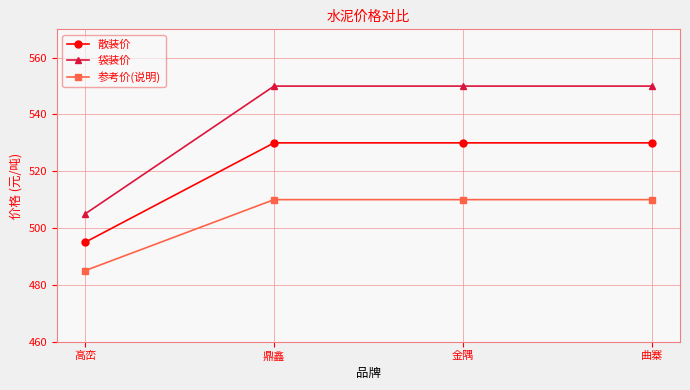

True or false: 袋装价 and 散装价 cross at least once.

False